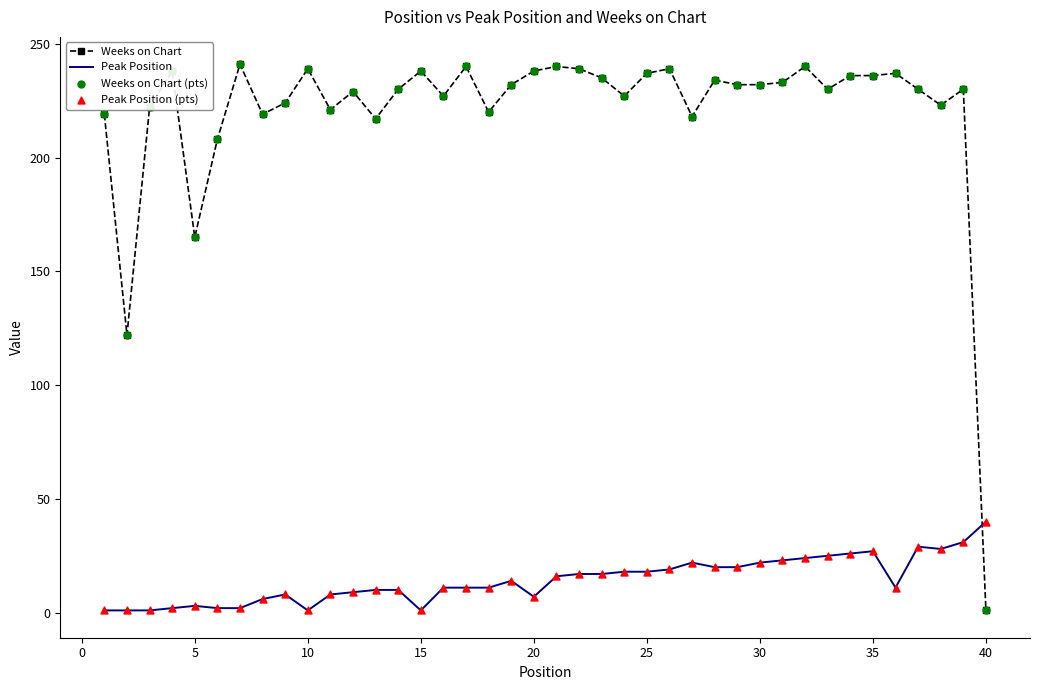

Which series has the largest total across all categories?

Weeks on Chart